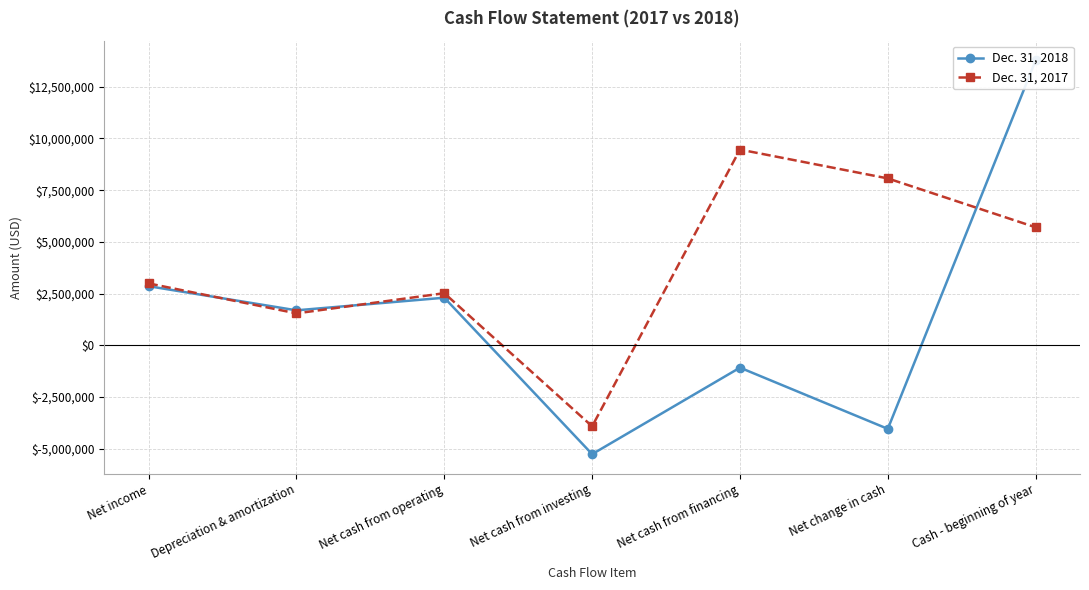

How many negative values does the Dec. 31, 2018 series have?

3